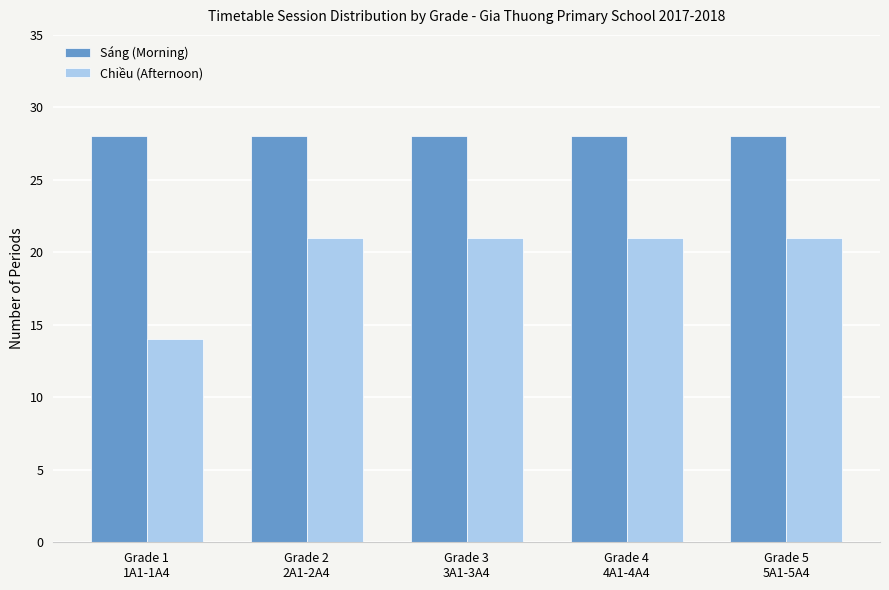

Which category has the lowest value in the Chiều (Afternoon) series?

Grade 1
1A1-1A4